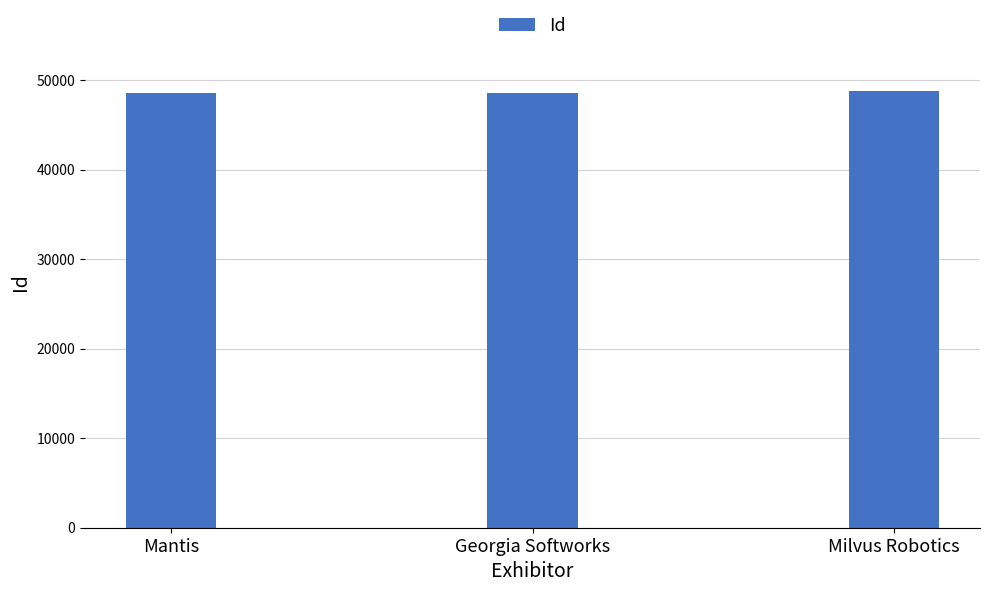

Count the number of categories in the chart.

3